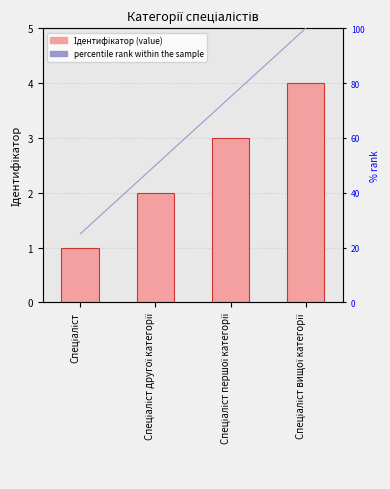

True or false: Ідентифікатор has a value of 6 at Спеціаліст вищої категорії.

False